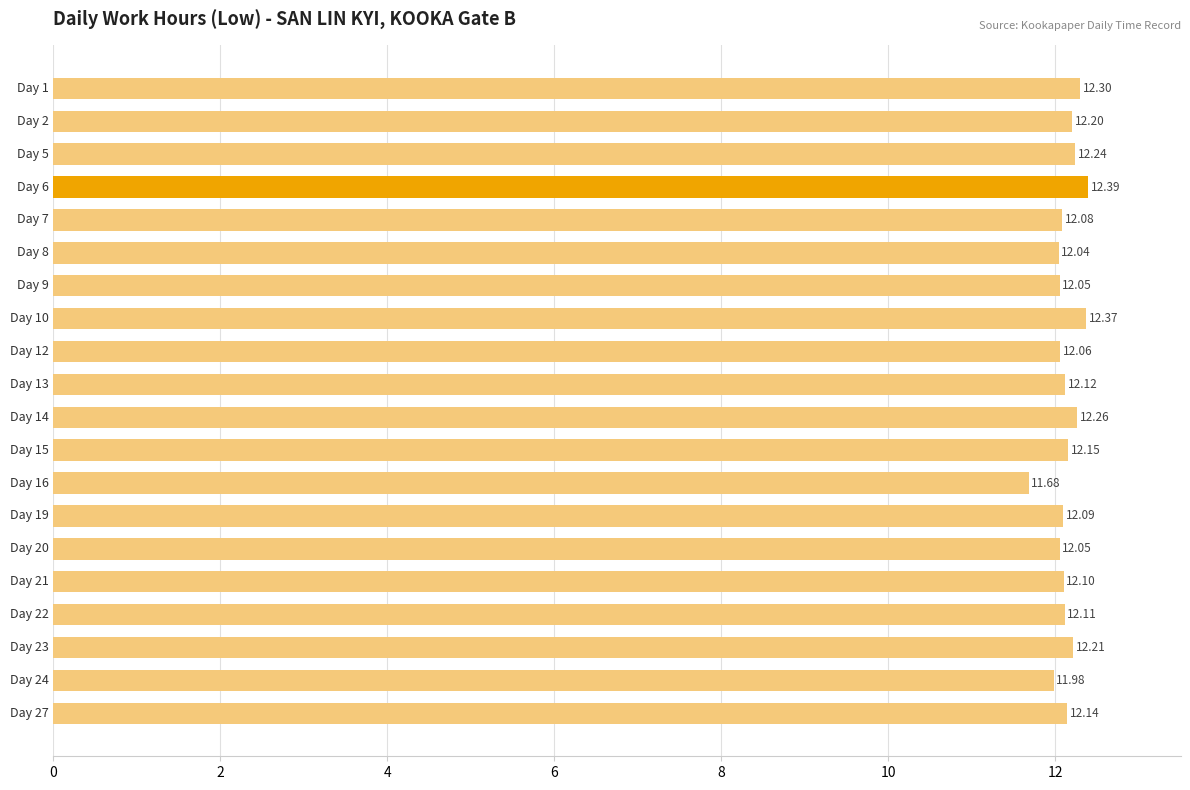

What is the difference between the second highest and second lowest values?

0.4